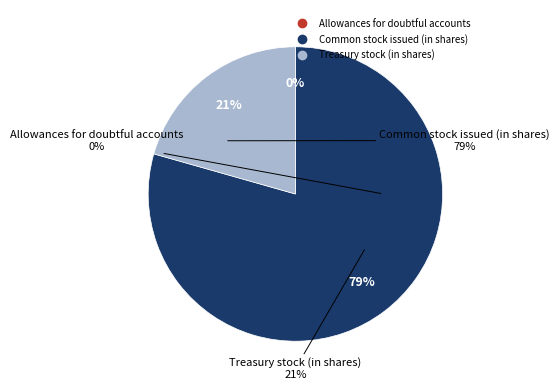

To the nearest percent, what is the average slice percentage?

33%